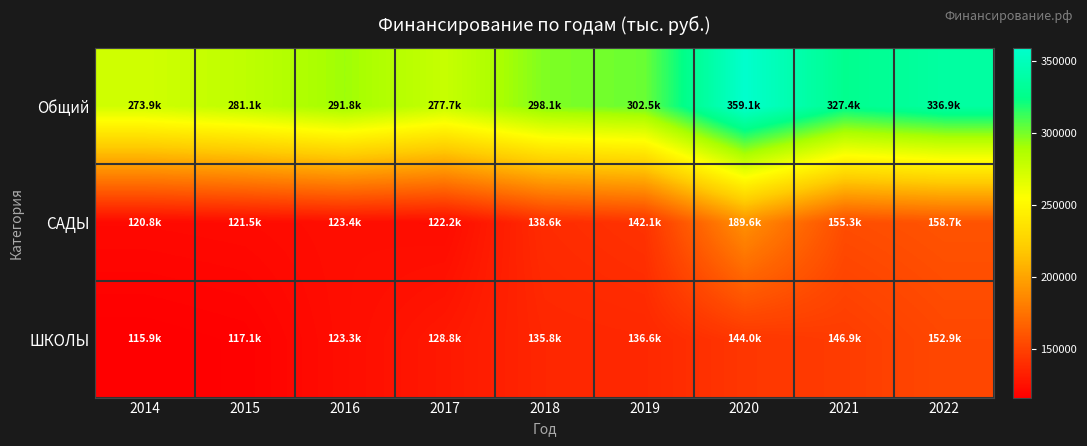

Reading left to right, transcribe all the data shown in this chart.

Общий: 2014=273928.1	2015=281079.8	2016=291785.8	2017=277682.4	2018=298118.7	2019=302496.0	2020=359134.8	2021=327377.1	2022=336943.9
САДЫ: 2014=120816.8	2015=121538.2	2016=123380.4	2017=122213.3	2018=138625.8	2019=142144.5	2020=189637.7	2021=155324.2	2022=158680.8
ШКОЛЫ: 2014=115900.2	2015=117139.5	2016=123258.5	2017=128752.6	2018=135847.0	2019=136573.5	2020=144038.2	2021=146904.5	2022=152924.0